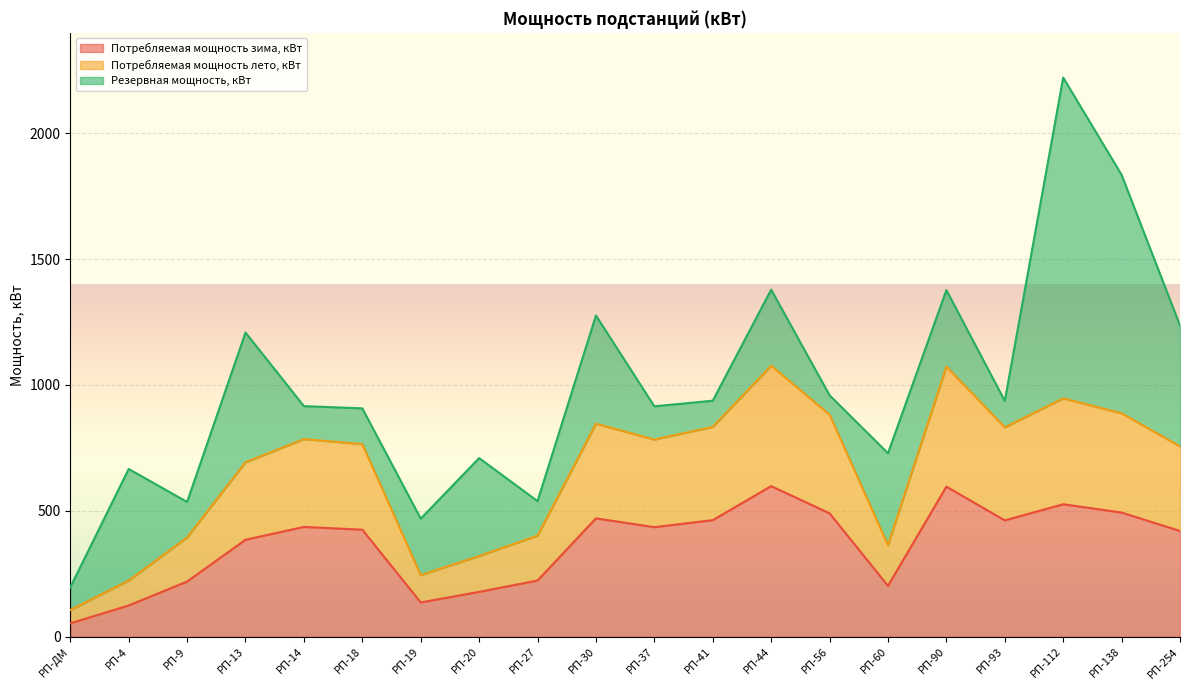

What value does the Потребляемая мощность зима, кВт series have at РП-4?

124.0